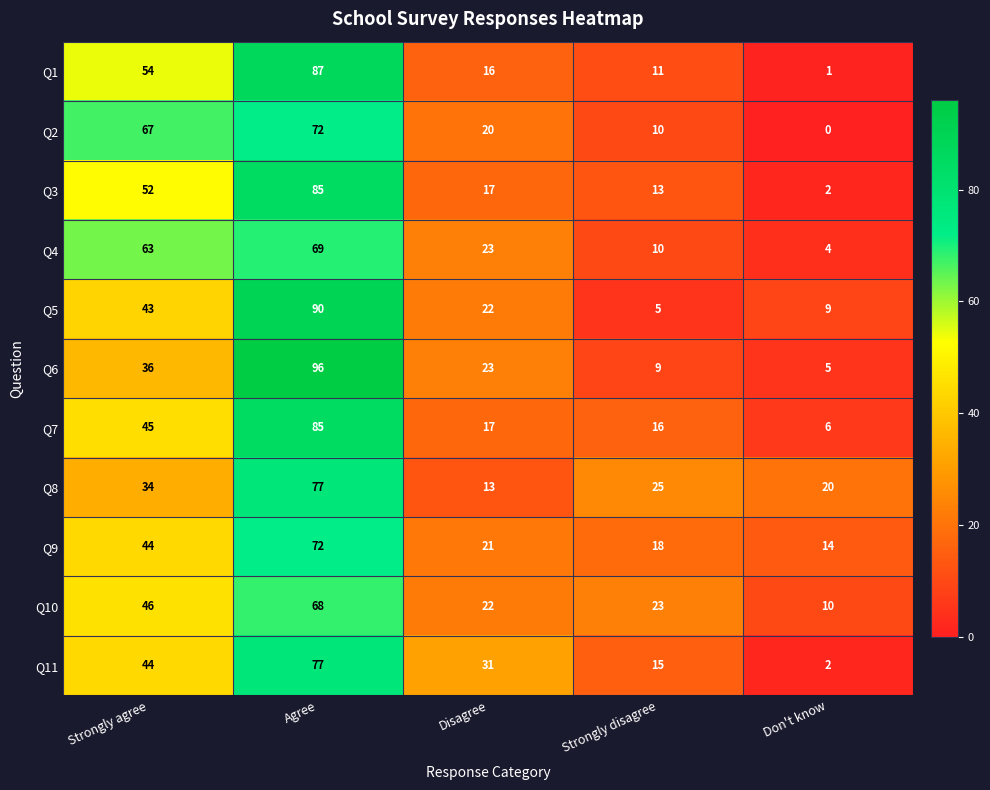

Which series changed the most between Disagree and Strongly disagree?

Q5